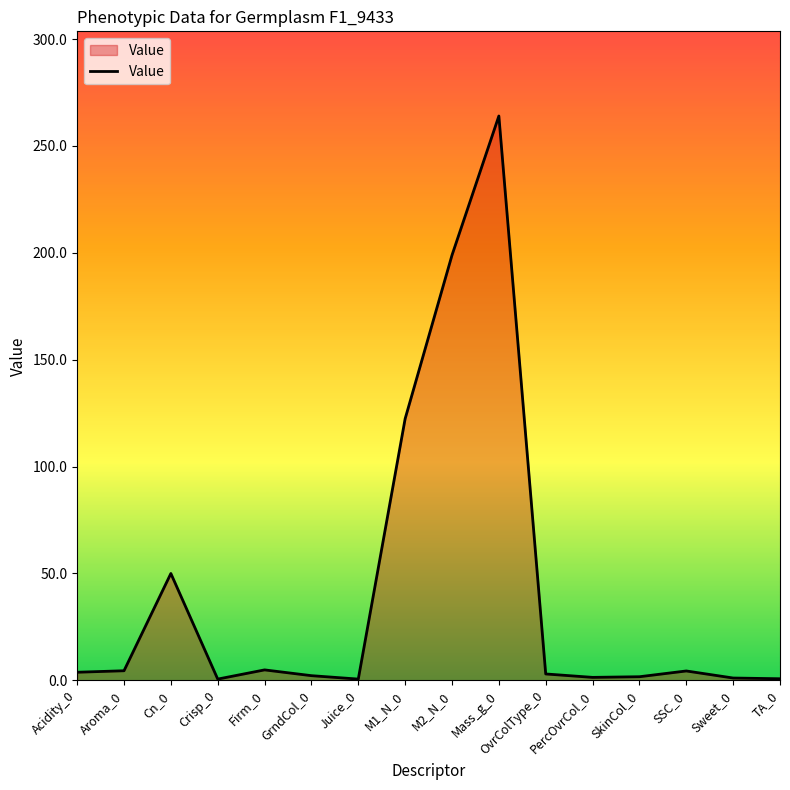

What is the greatest value displayed?

264.0